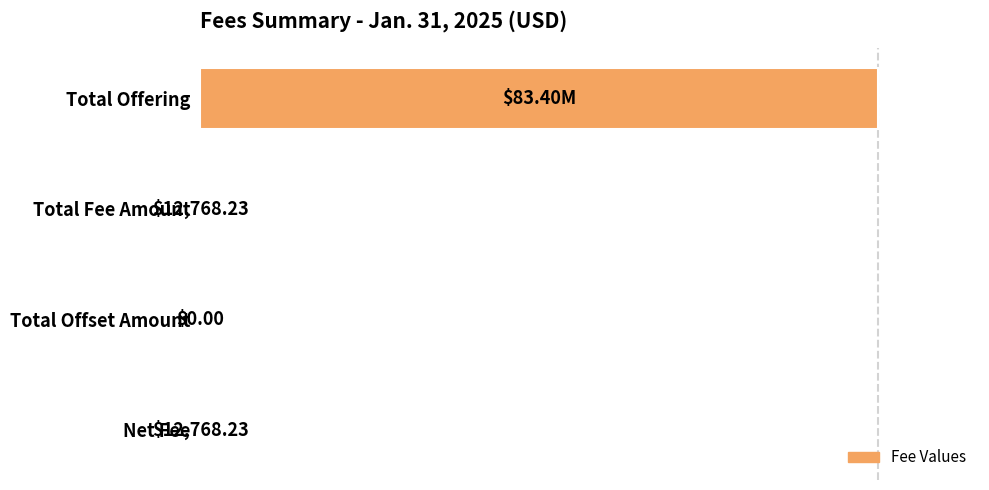

Are the bars horizontal?

Yes